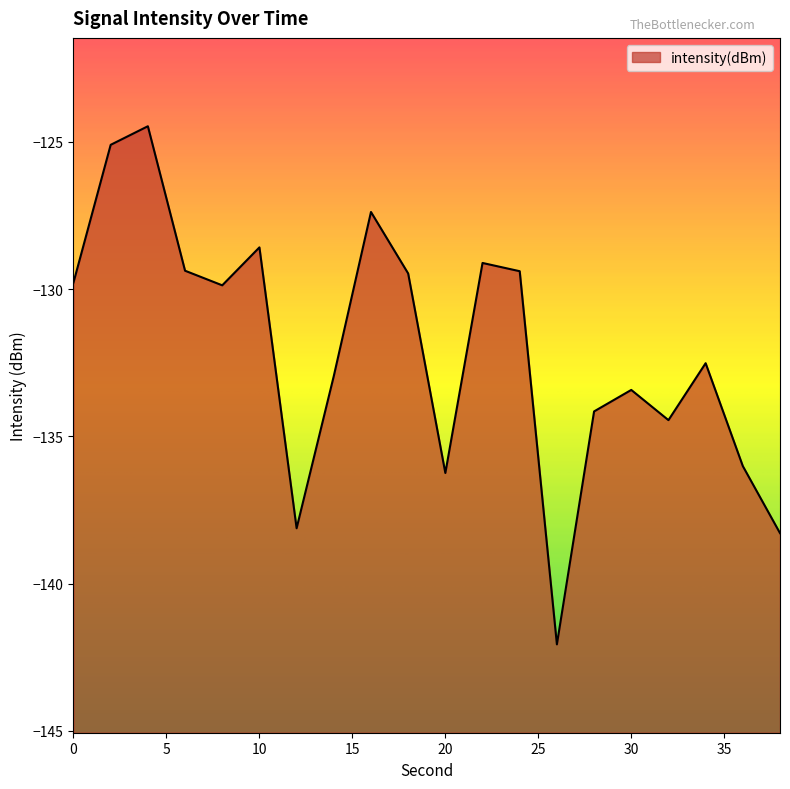

Which category has the highest value across all series?

4